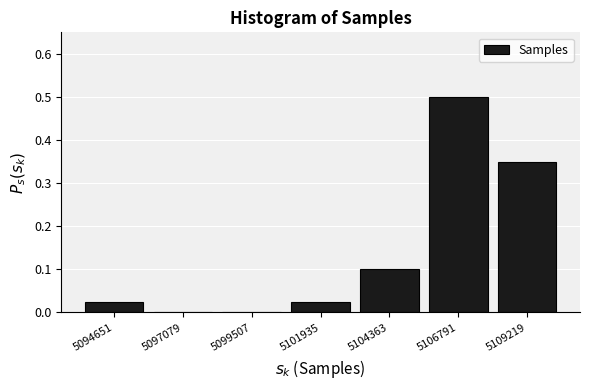

Reading left to right, list every bar in this chart as the range it spans on the x-axis followed by its height. Neither the bar edges nor the heights are printed on the chart, so give them approximately, as read against the axes.

5093500 to 5096000: 0.03
5096000 to 5098500: 0
5098500 to 5100500: 0
5100500 to 5103000: 0.03
5103000 to 5105500: 0.10
5105500 to 5108000: 0.50
5108000 to 5110500: 0.35